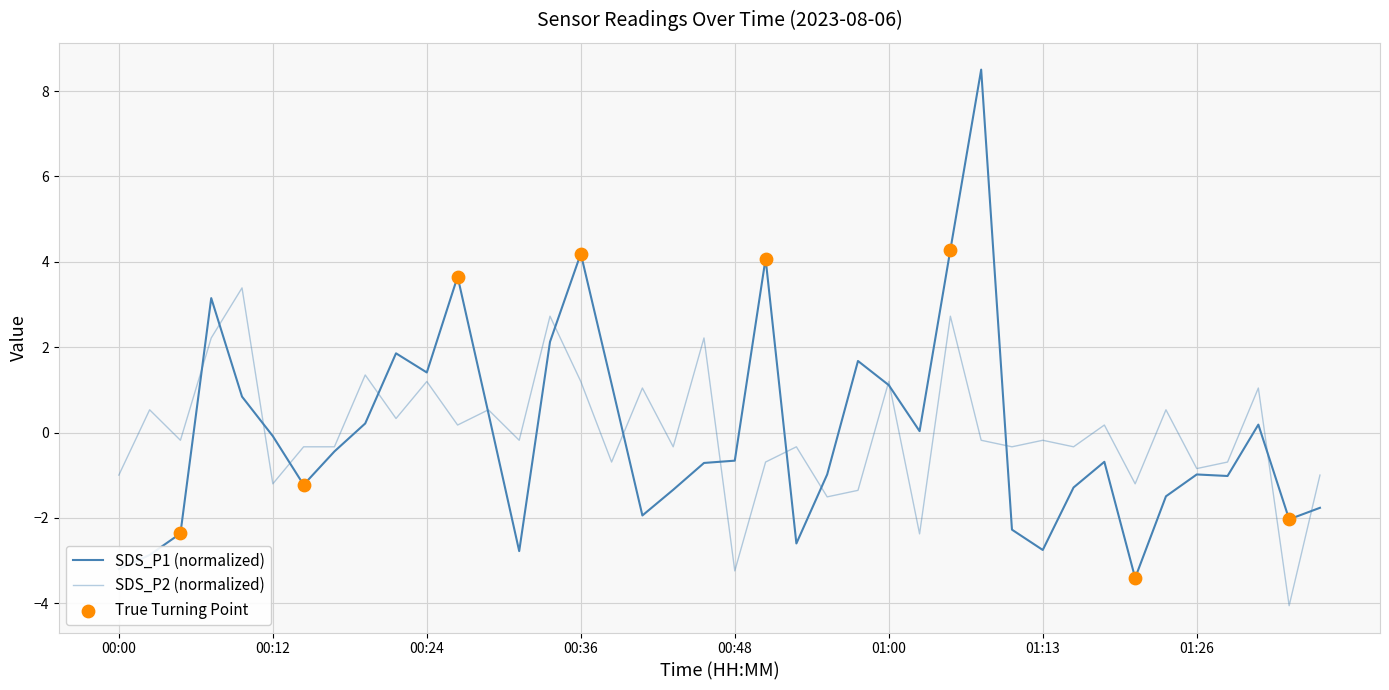

Which series has the largest total across all categories?

SDS_P1